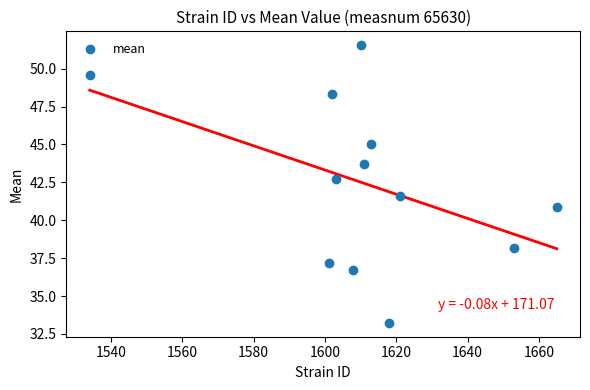

What Y value in the scatter plot is closest to 42?

41.6